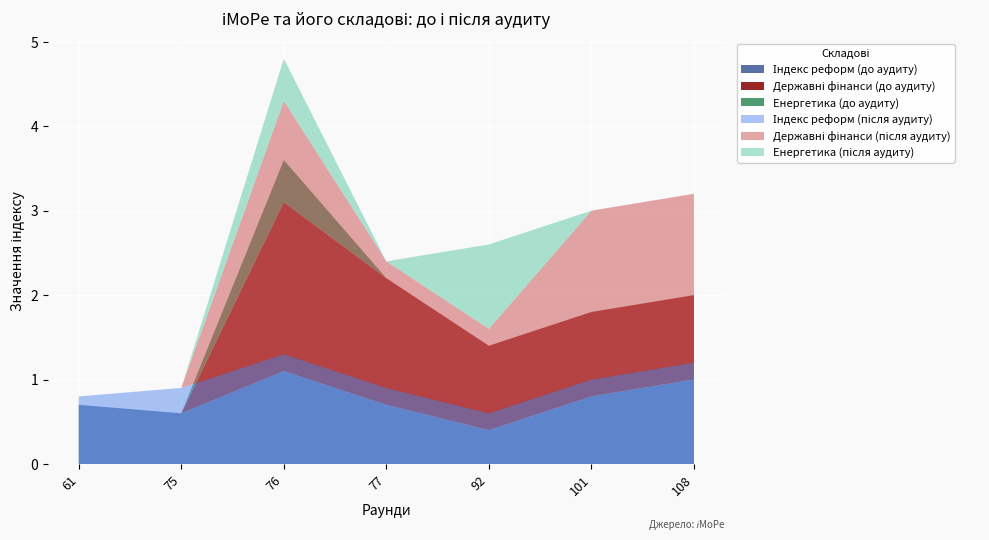

Reading left to right, extract all data points from this chart.

Індекс реформ (до аудиту): 0.7	0.6	1.1	0.7	0.4	0.8	1.0
Державні фінанси (до аудиту): 0.0	0.0	2.0	1.5	1.0	1.0	1.0
Енергетика (до аудиту): 0.0	0.0	0.5	0.0	0.0	0.0	0.0
Індекс реформ (після аудиту): 0.8	0.9	1.3	0.9	0.6	1.0	1.2
Державні фінанси (після аудиту): 0.0	0.0	3.0	1.5	1.0	2.0	2.0
Енергетика (після аудиту): 0.0	0.0	0.5	0.0	1.0	0.0	0.0